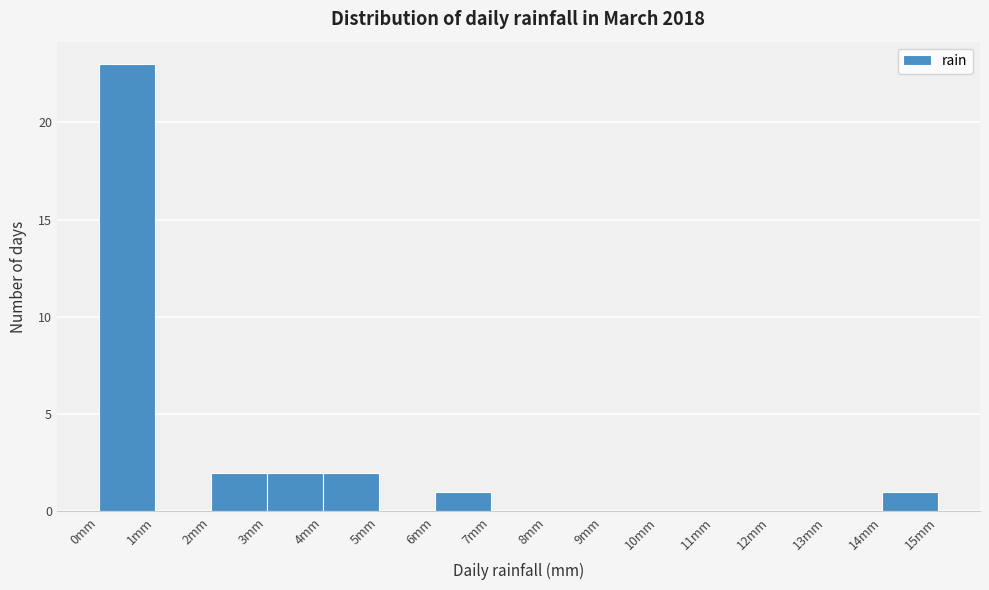

Reading left to right, list every bar in this chart as the range it spans on the x-axis followed by its height. The values are not printed on the chart, so give them approximately, as read against the axis.

0 to 1: 23
1 to 2: 0
2 to 3: 2
3 to 4: 2
4 to 5: 2
5 to 6: 0
6 to 7: 1
7 to 8: 0
8 to 9: 0
9 to 10: 0
10 to 11: 0
11 to 12: 0
12 to 13: 0
13 to 14: 0
14 to 15: 1